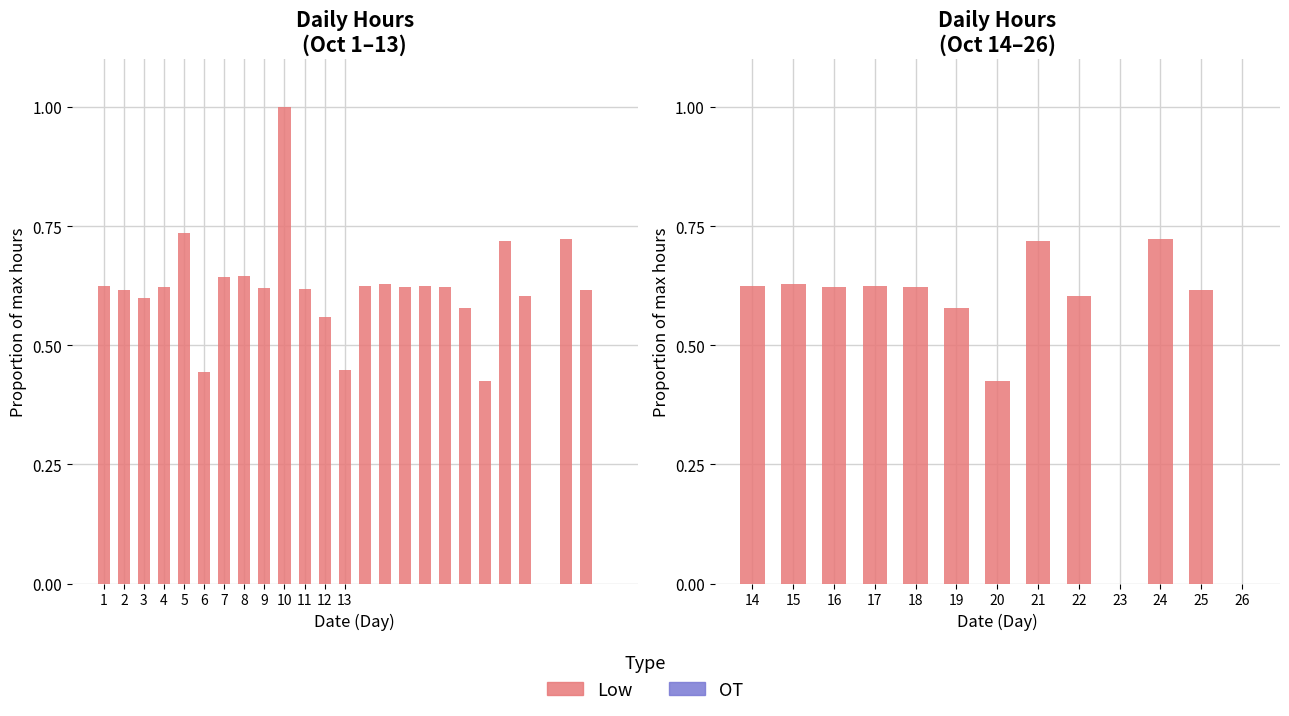

Are the bars grouped side by side (vs. stacked)?

Yes